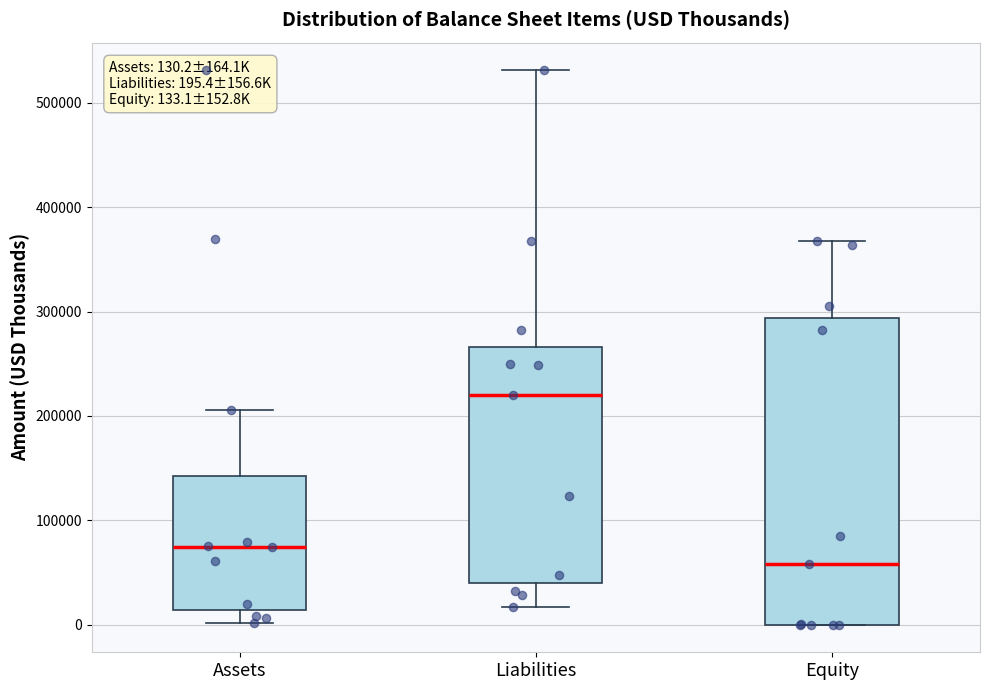

Which box has the lowest median line?

Equity